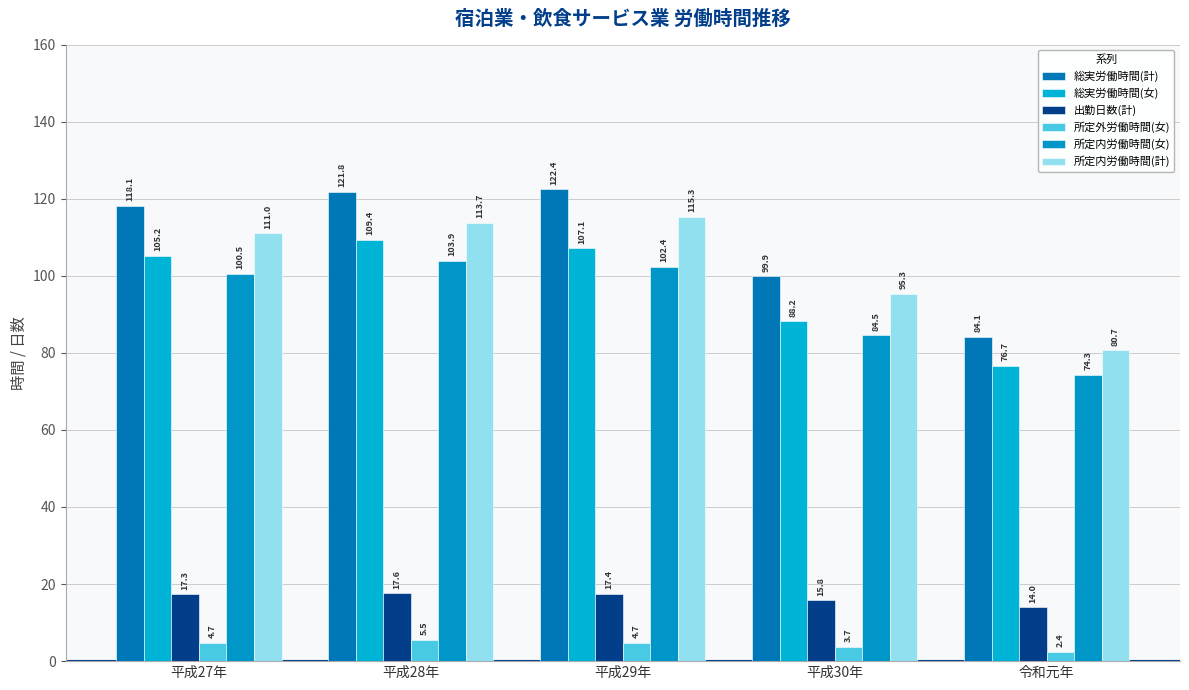

True or false: 所定内労働時間(女) has a value of 102.4 at 平成29年.

True